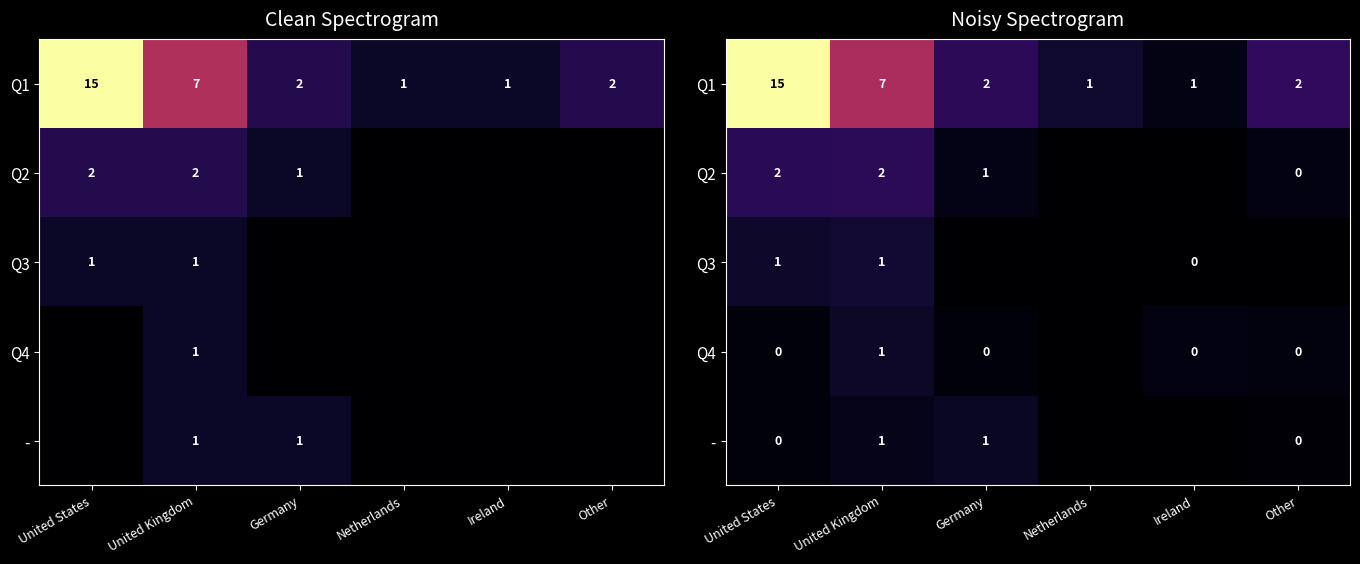

Which category has the lowest value across all series?

Netherlands